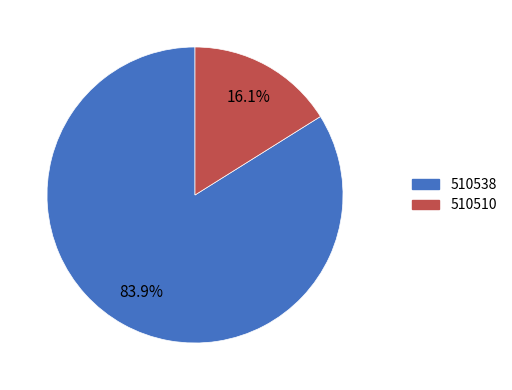

Does 510538 account for over 50% of the chart?

Yes